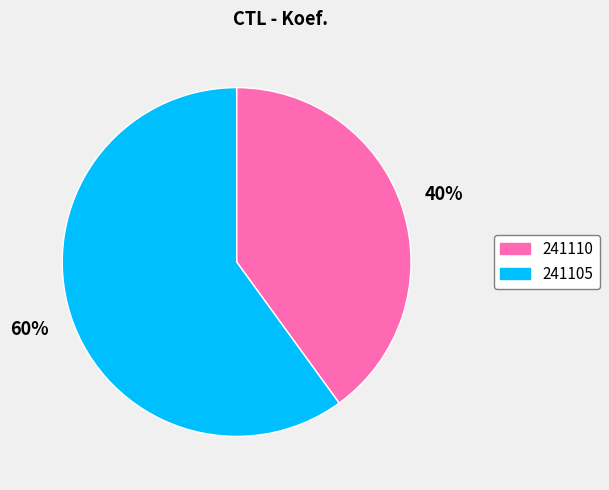

Which category has the smallest portion of the pie?

241110